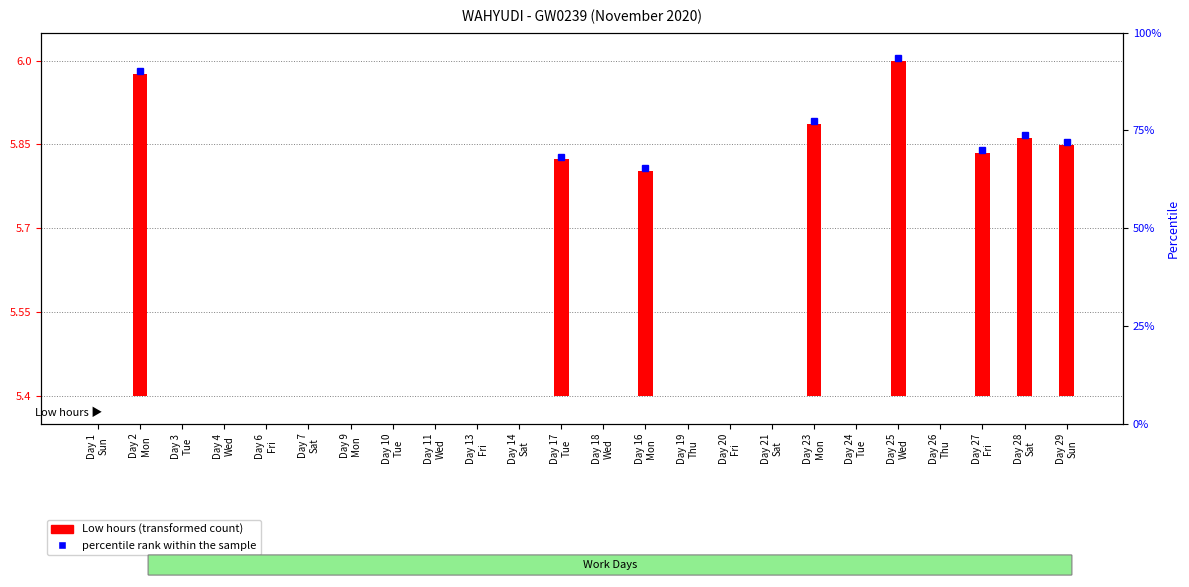

What is the difference between the second highest and minimum values?

0.6